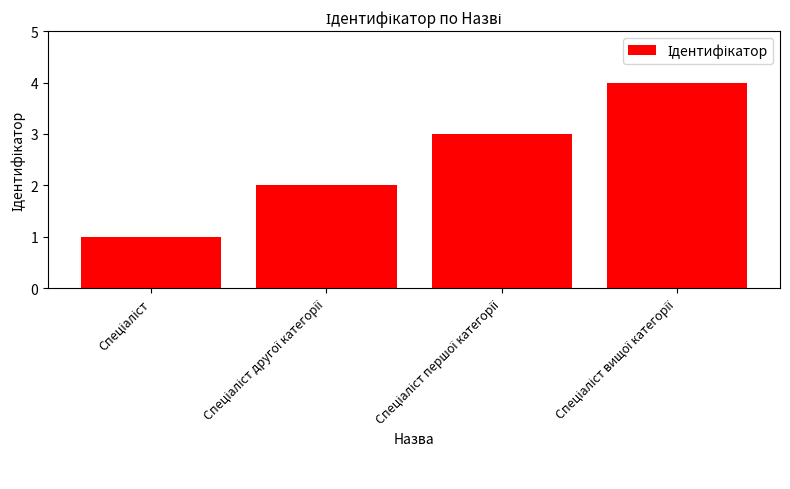

How many values are between 2 and 4?

3